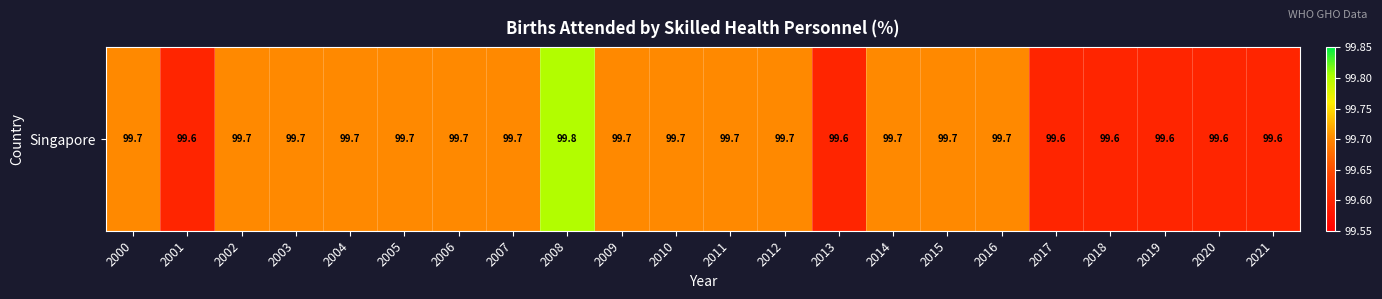

Between 2017 and 2002, which is larger?

2002